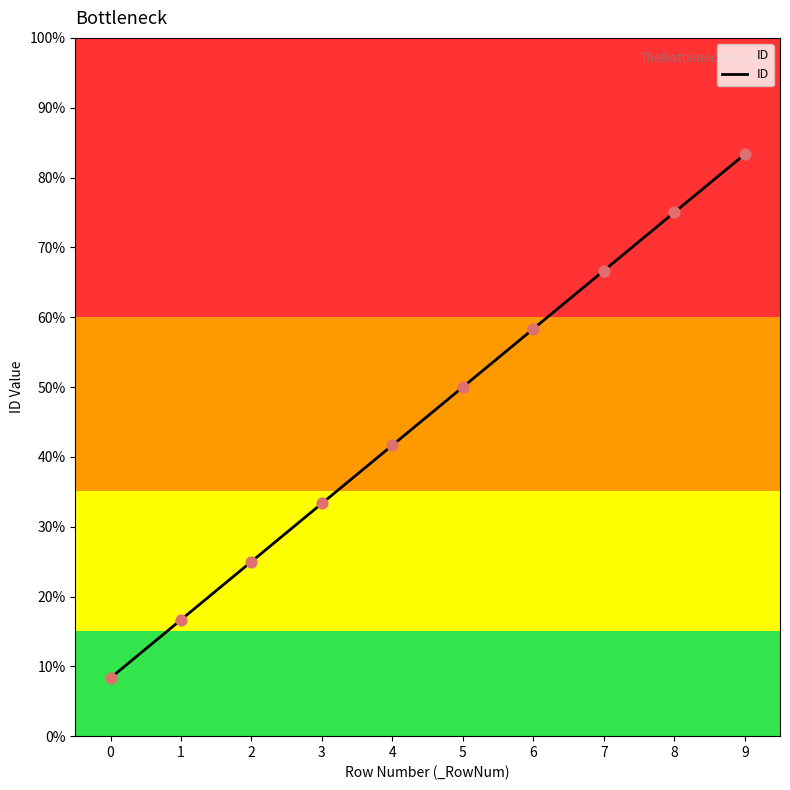

Between 8 and 2, which is larger?

8